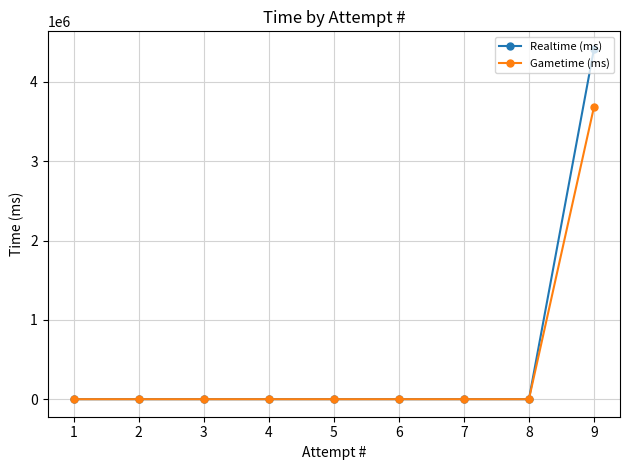

Rank the series by their maximum value, from highest to lowest.

Realtime (ms), Gametime (ms)